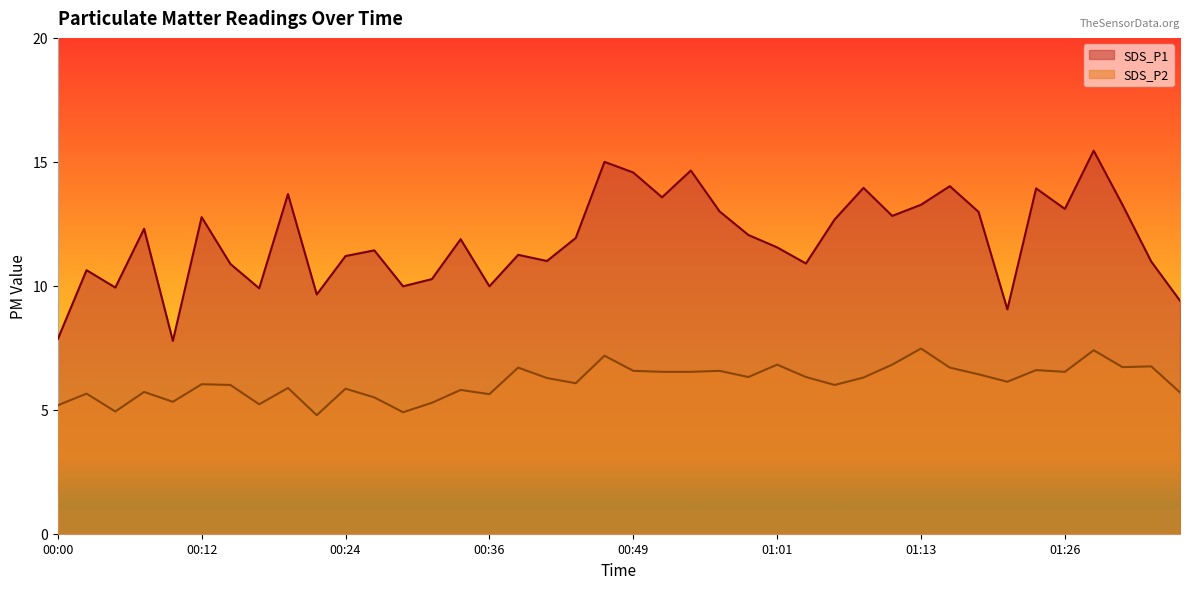

What is the difference between the second highest and minimum values in the SDS_P1 series?

7.2